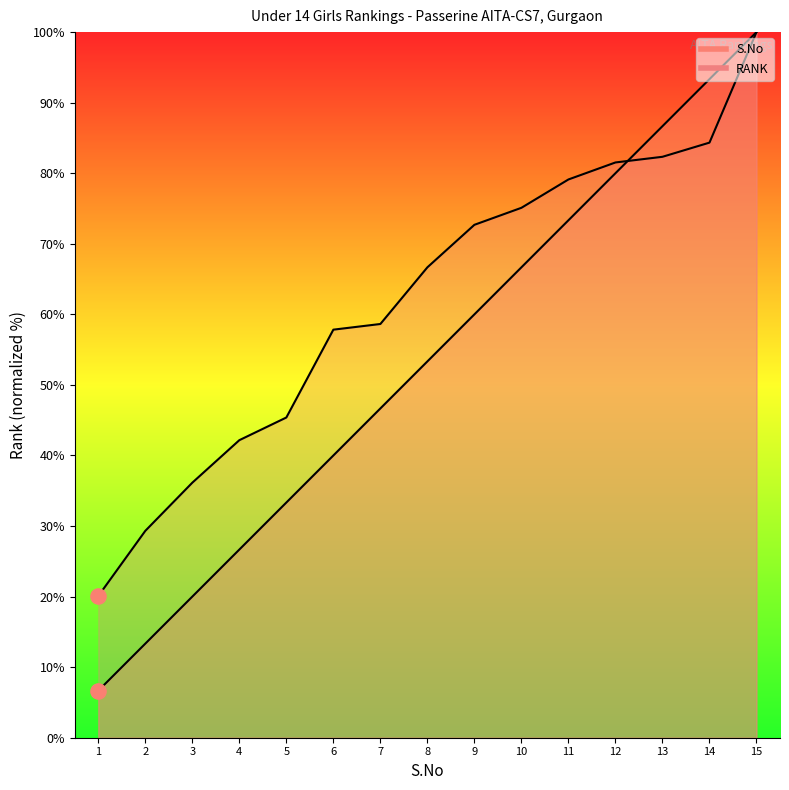

Is the value of S.No at 8 greater than the value of RANK at 12?

No